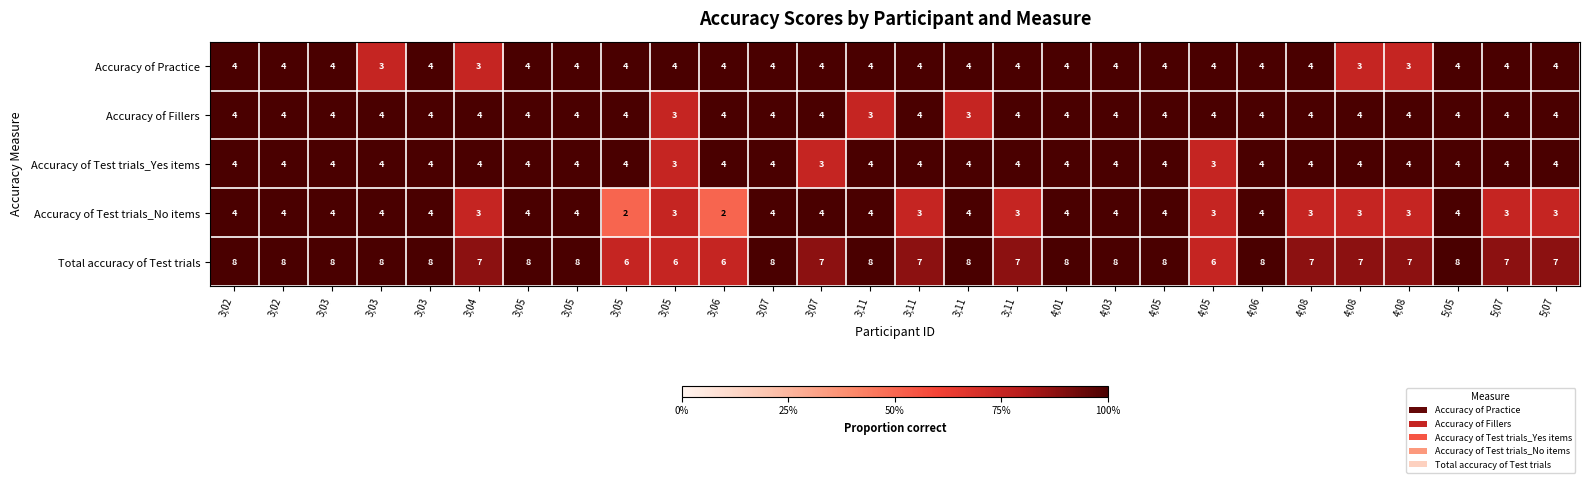

How many distinct data groups are displayed?

5